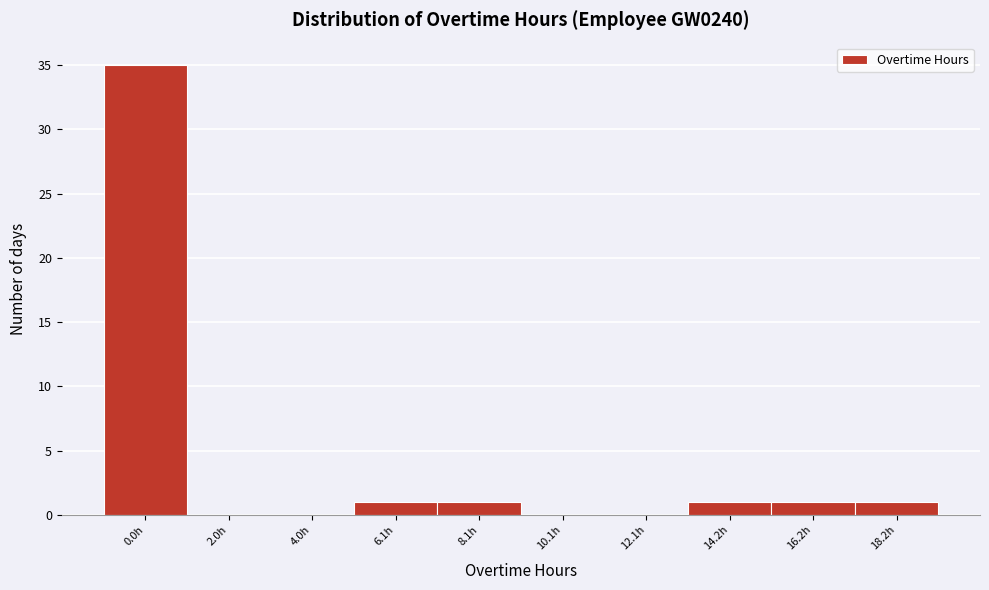

Reading left to right, what are all the values shown in this chart?

0.0h=35	2.0h=0	4.0h=0	6.1h=1	8.1h=1	10.1h=0	12.1h=0	14.2h=1	16.2h=1	18.2h=1